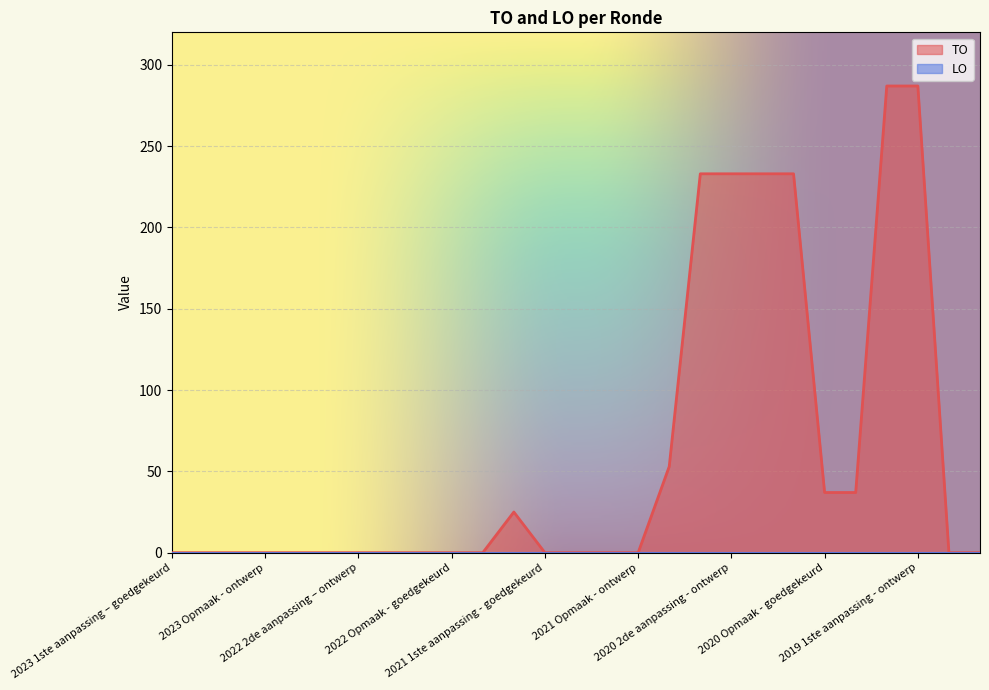

Which series has the largest total across all categories?

TO